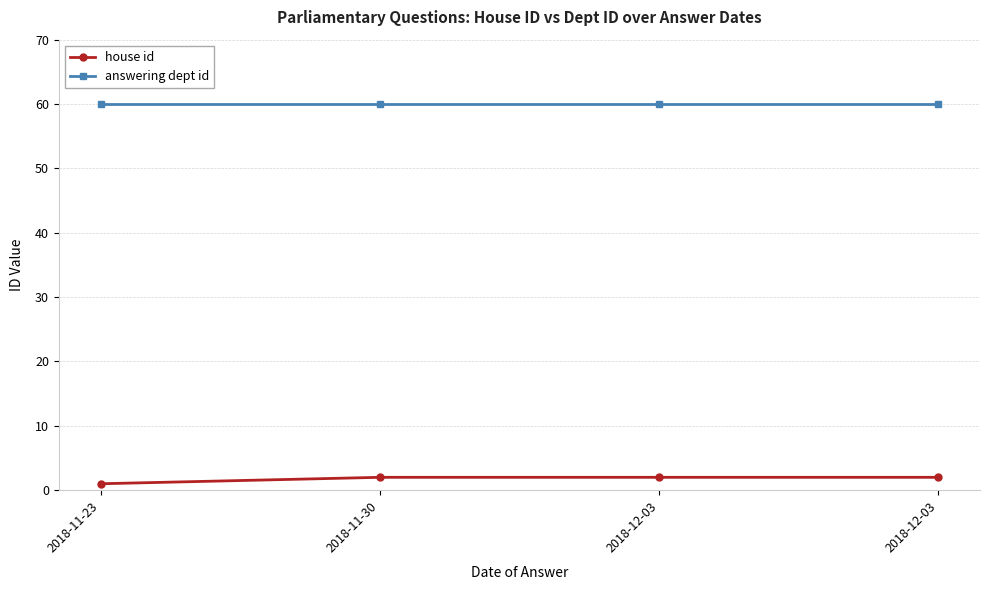

Count the number of data series in this chart.

2